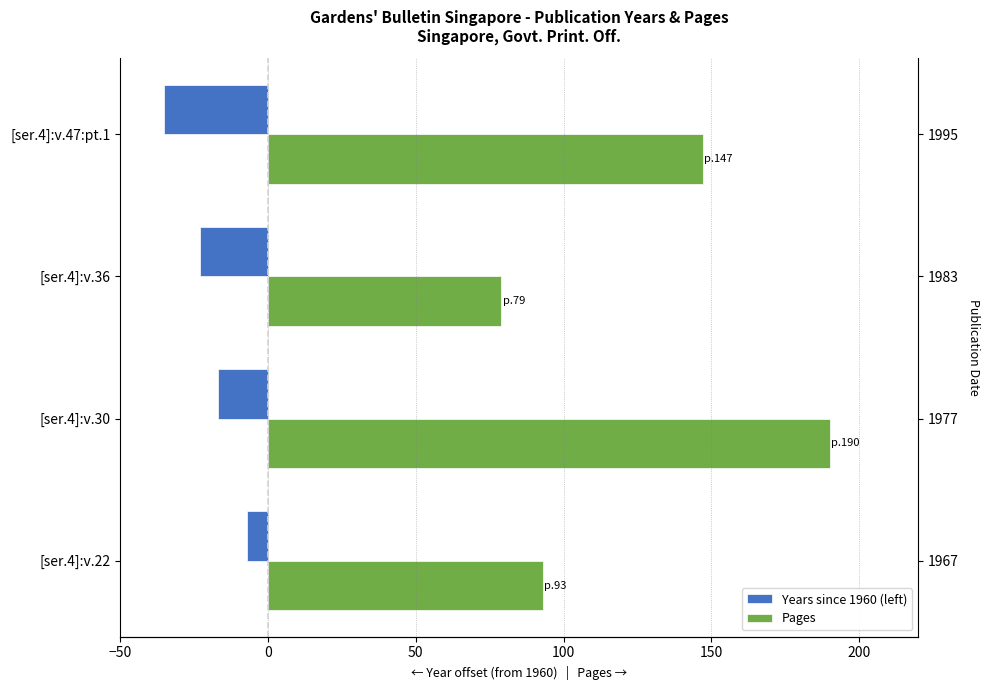

Is it true that Pages equals 190 at [ser.4]:v.30?

True